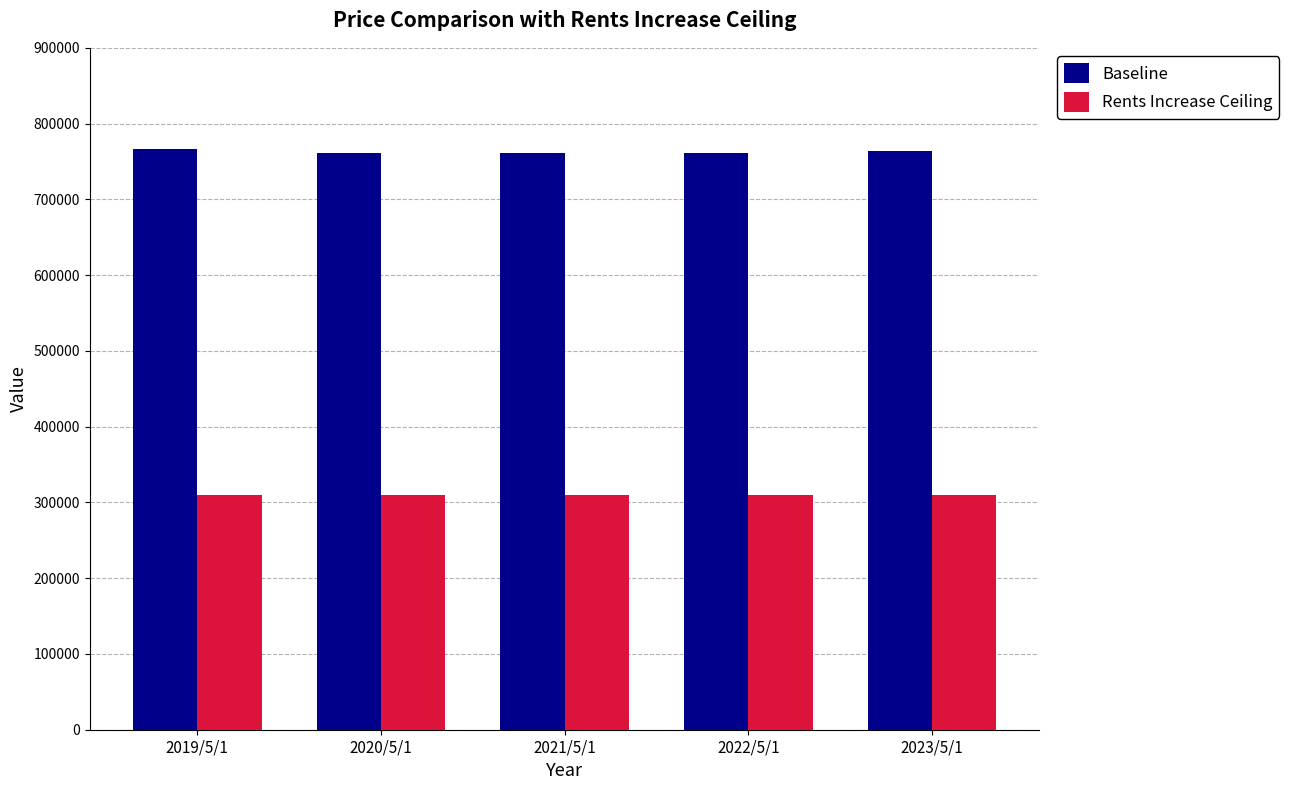

What is the total value across all series at 2022/5/1?

1070777